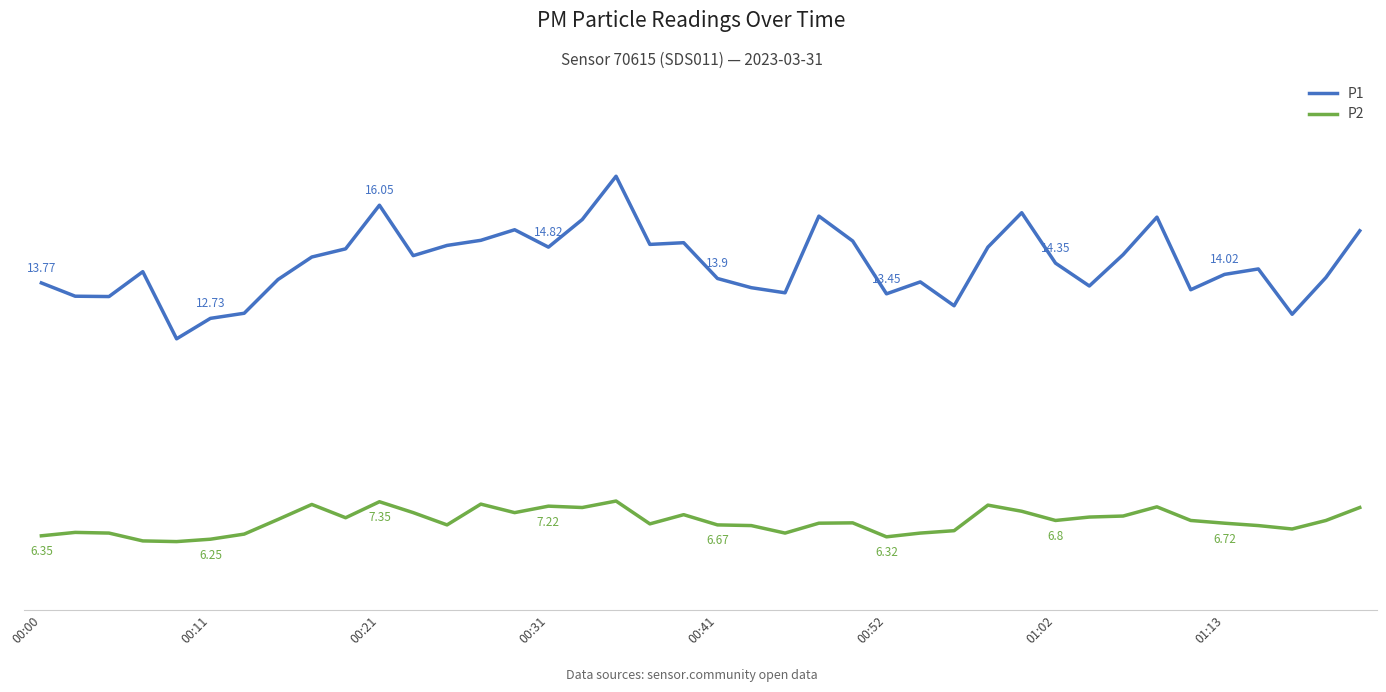

True or false: P1 and P2 intersect in this chart.

False